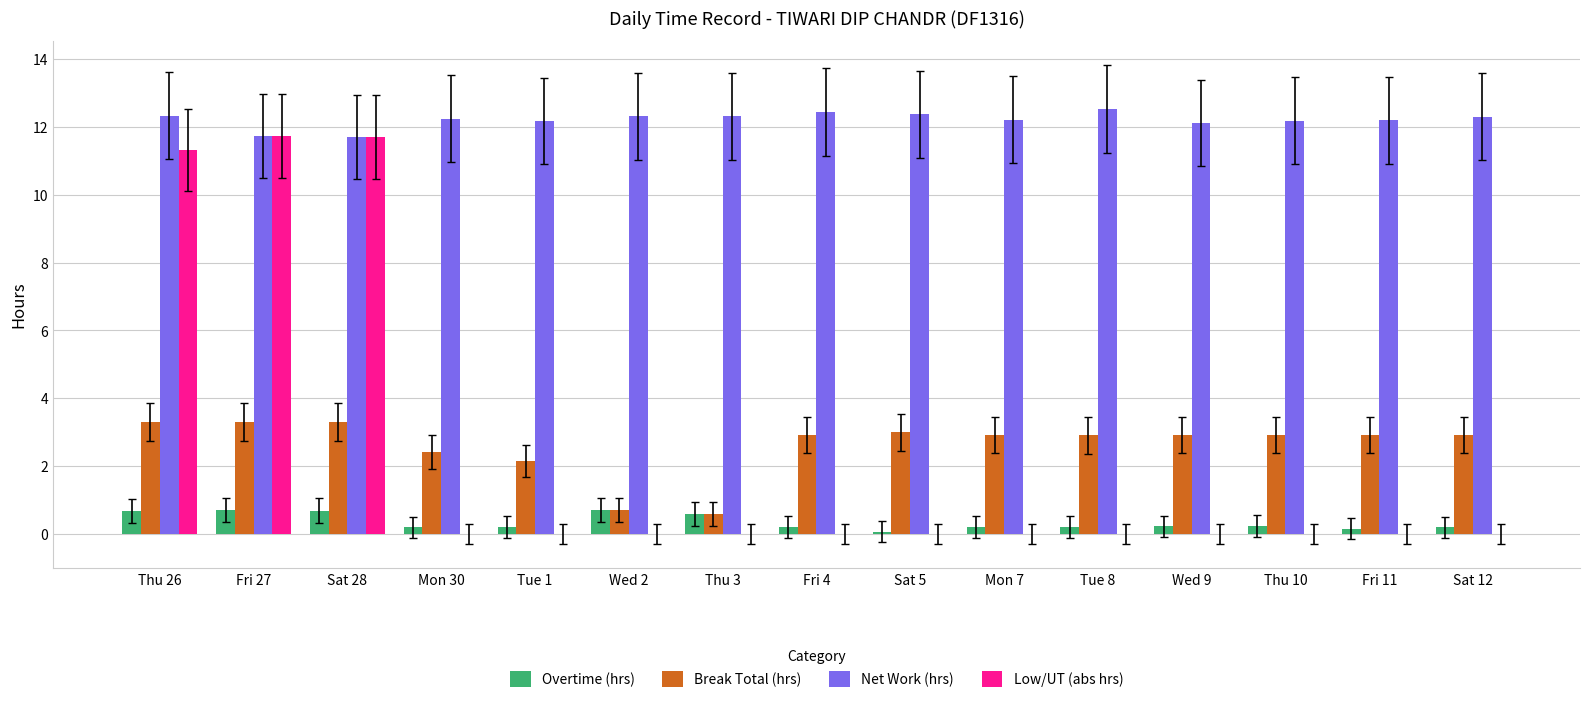

What is the sum of all Low/UT (abs hrs) values?

34.7